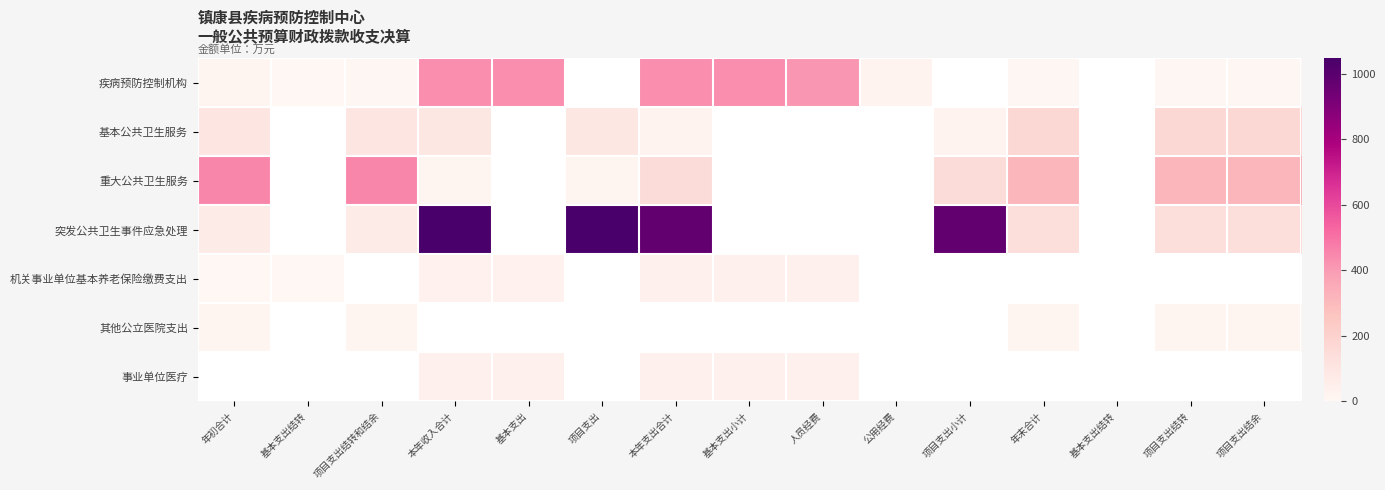

How many data points in 重大公共卫生服务 are above 313?

5